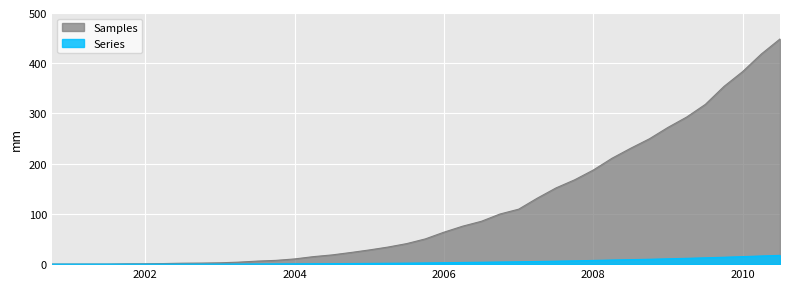

Count the number of categories in the chart.

40